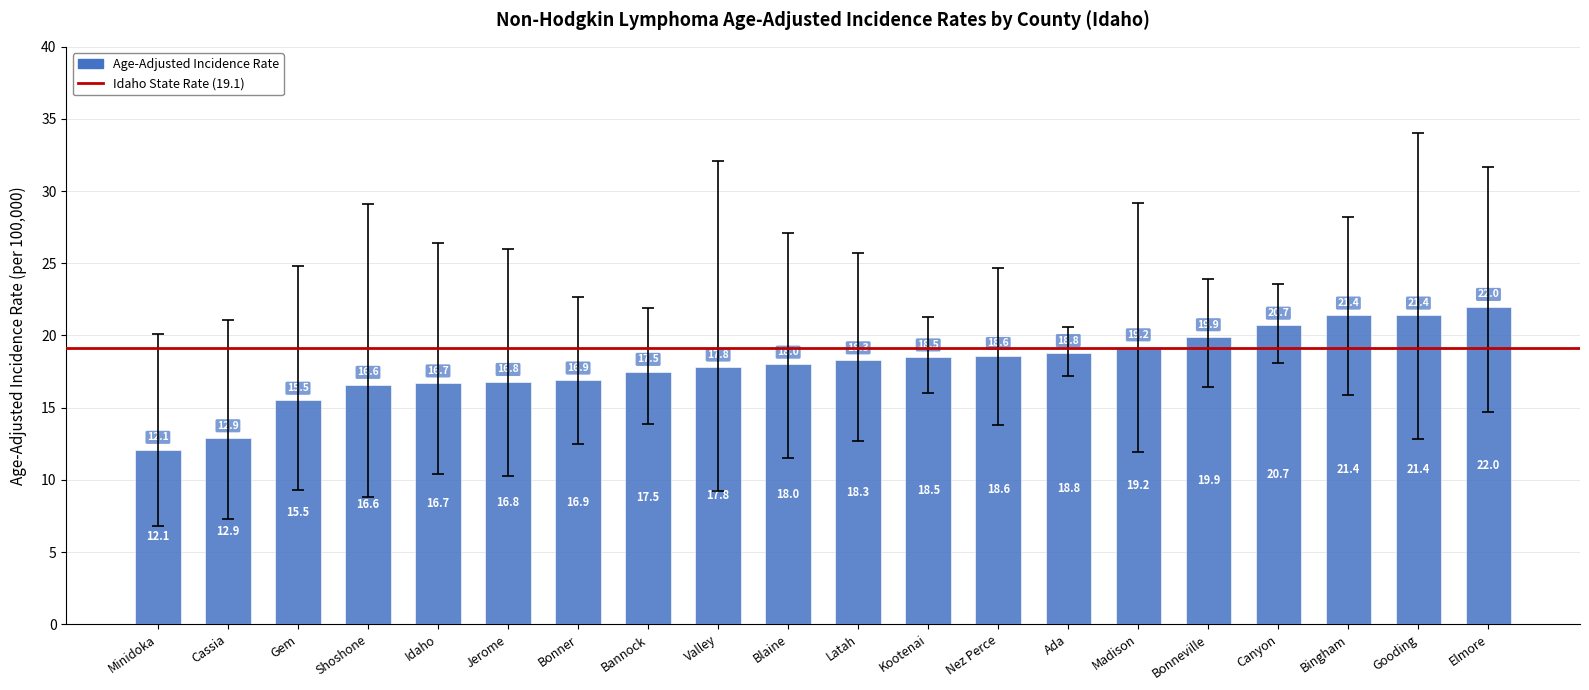

At which category does the chart reach its peak across all series?

Elmore